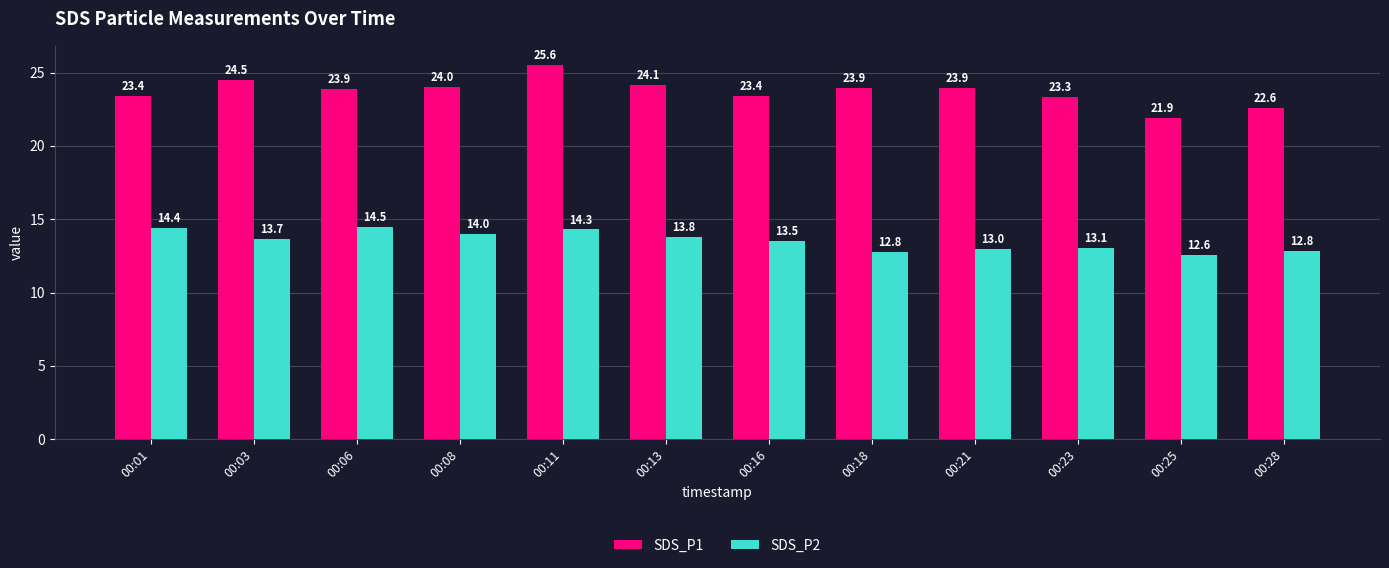

What are all the series names shown in the legend?

SDS_P1, SDS_P2